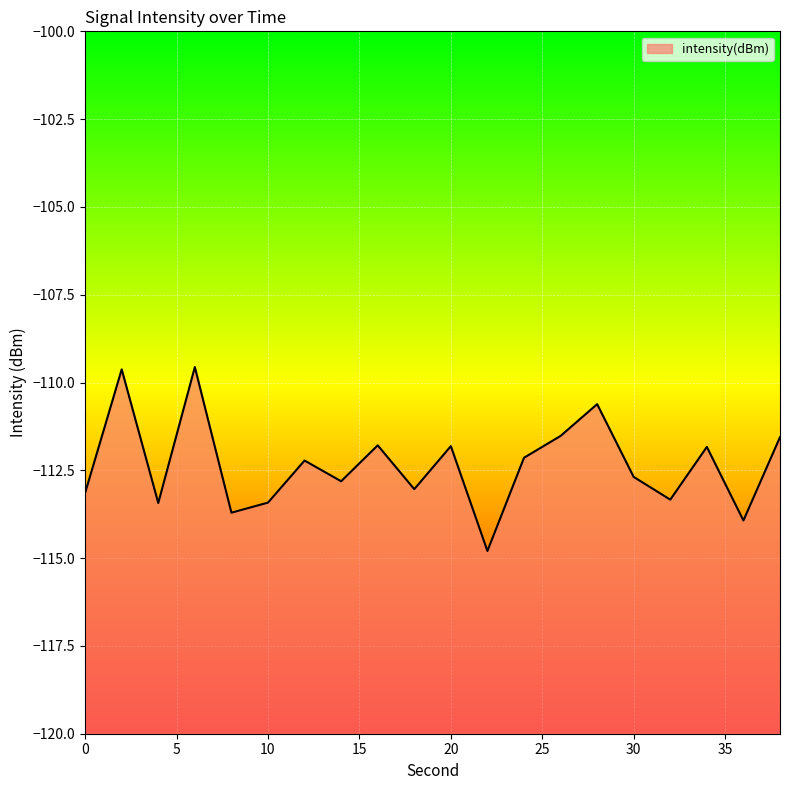

Rank the categories by value from highest to lowest.

6, 2, 28, 26, 38, 16, 20, 34, 24, 12, 30, 14, 18, 0, 32, 10, 4, 8, 36, 22